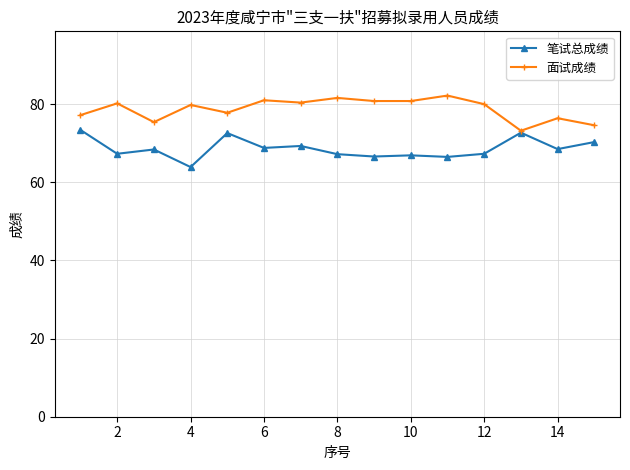

Which series has the largest total across all categories?

面试成绩